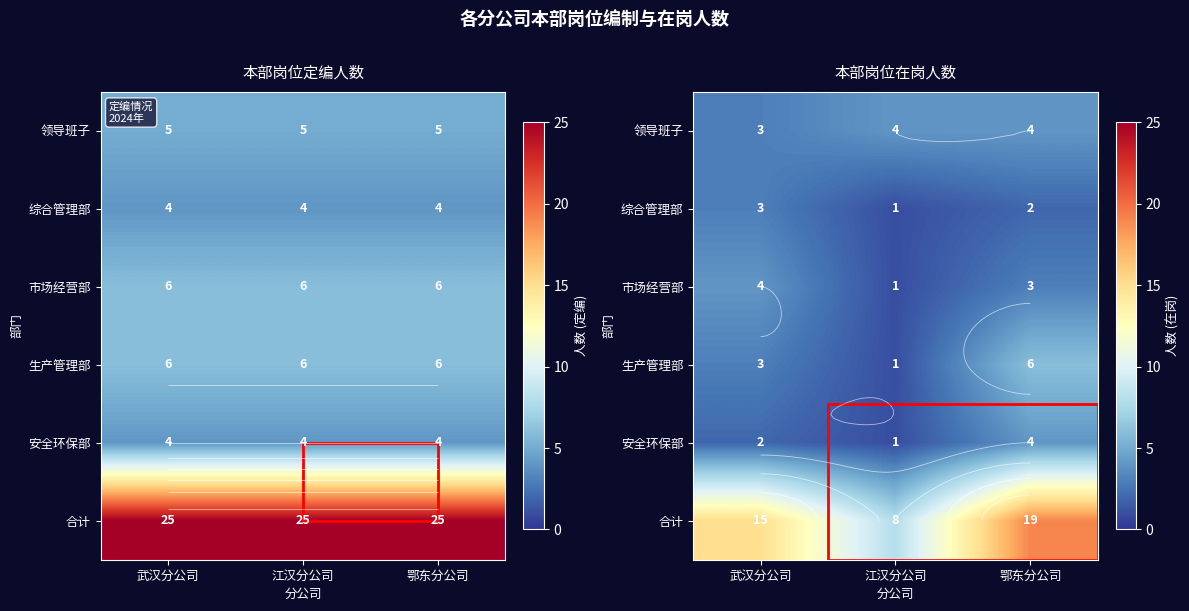

Read the 安全环保部 value at 武汉分公司.

2